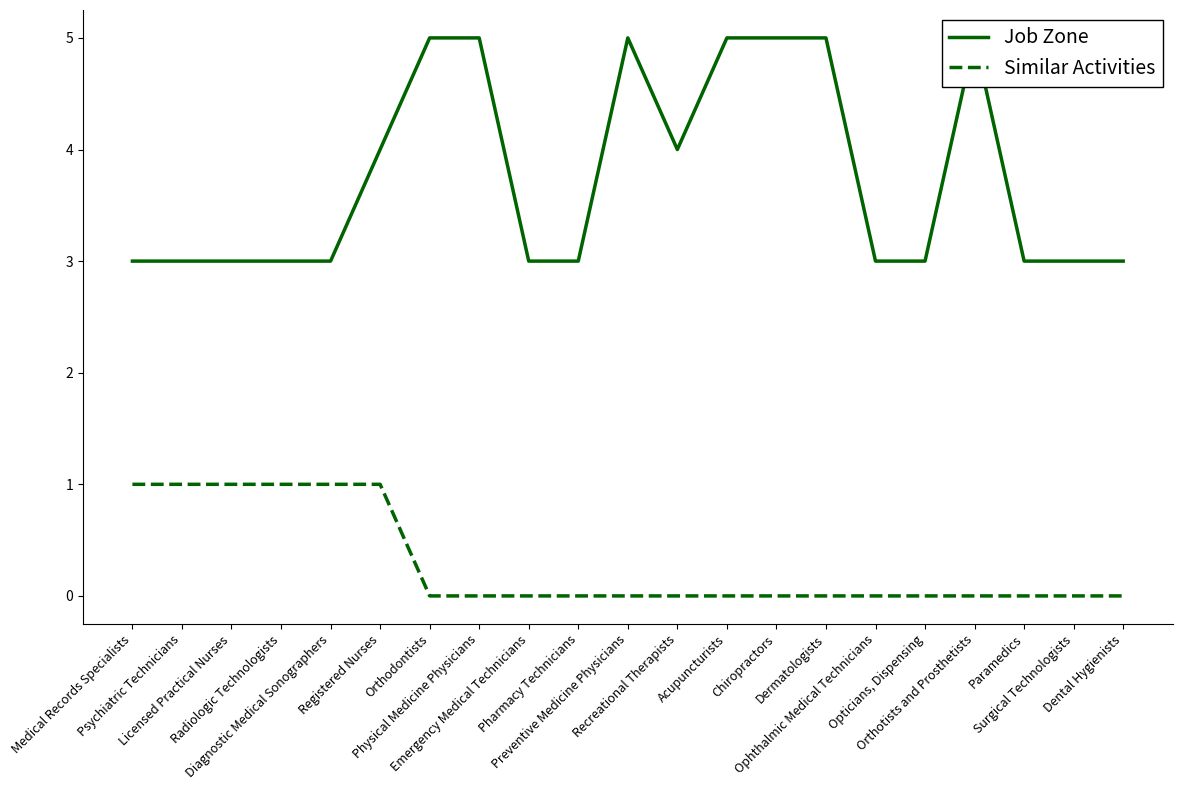

True or false: Job Zone has a value of 5 at Orthotists and Prosthetists.

True